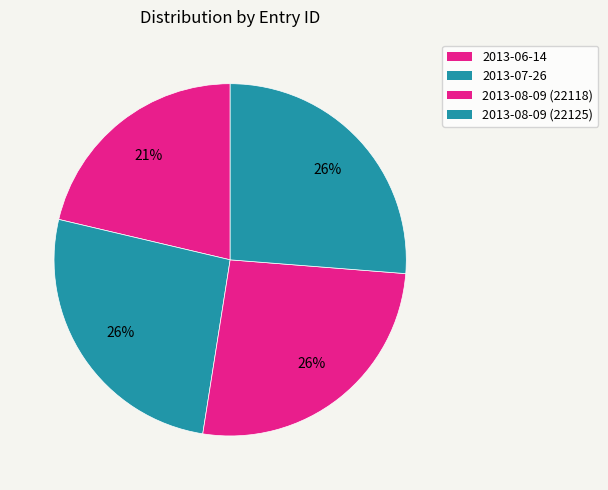

True or false: 2013-06-14 accounts for 10% of the total.

False